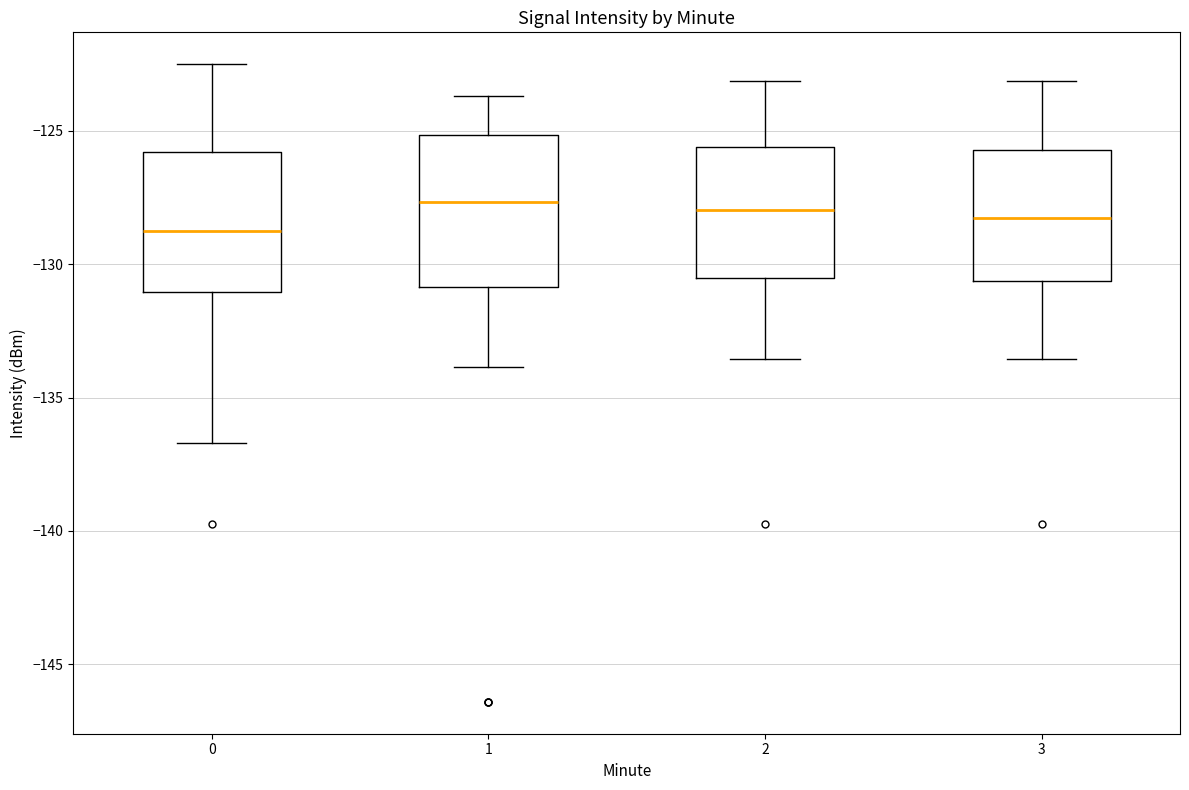

Where does the upper whisker of the box at x = 1 end on the y-axis? The values are not printed on the chart, so give them approximately, as read against the axis.

-123.5